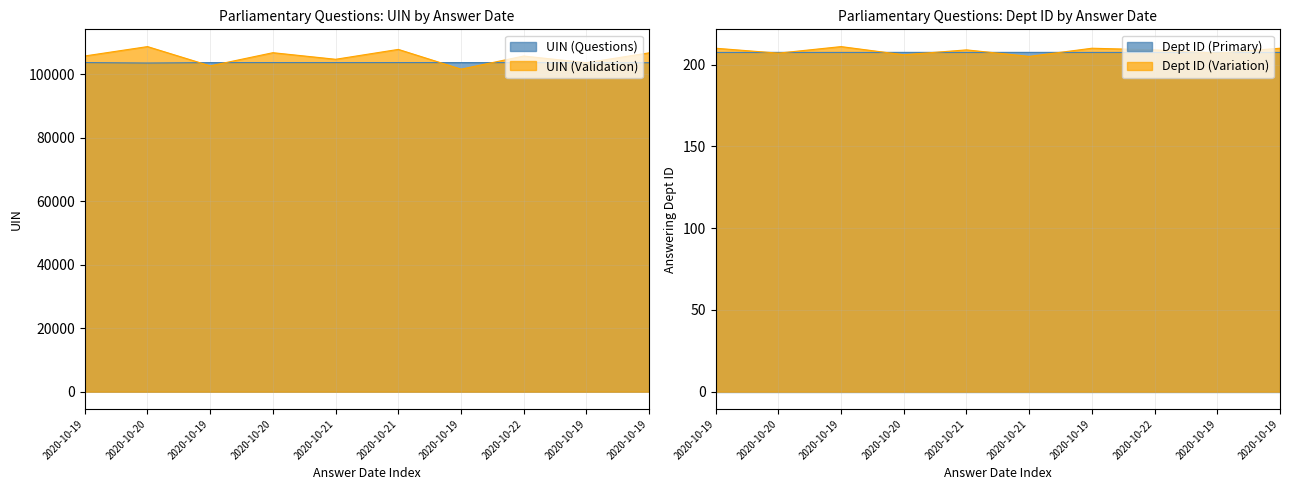

What is the minimum value shown in the chart?

103464